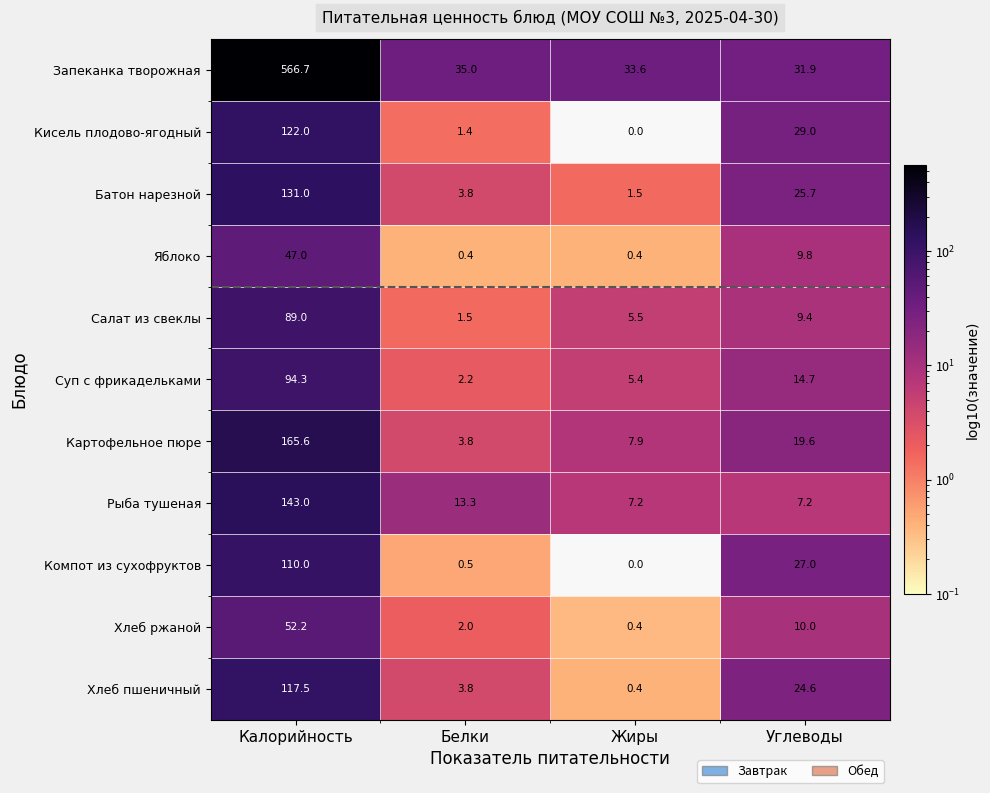

How many distinct data groups are displayed?

11